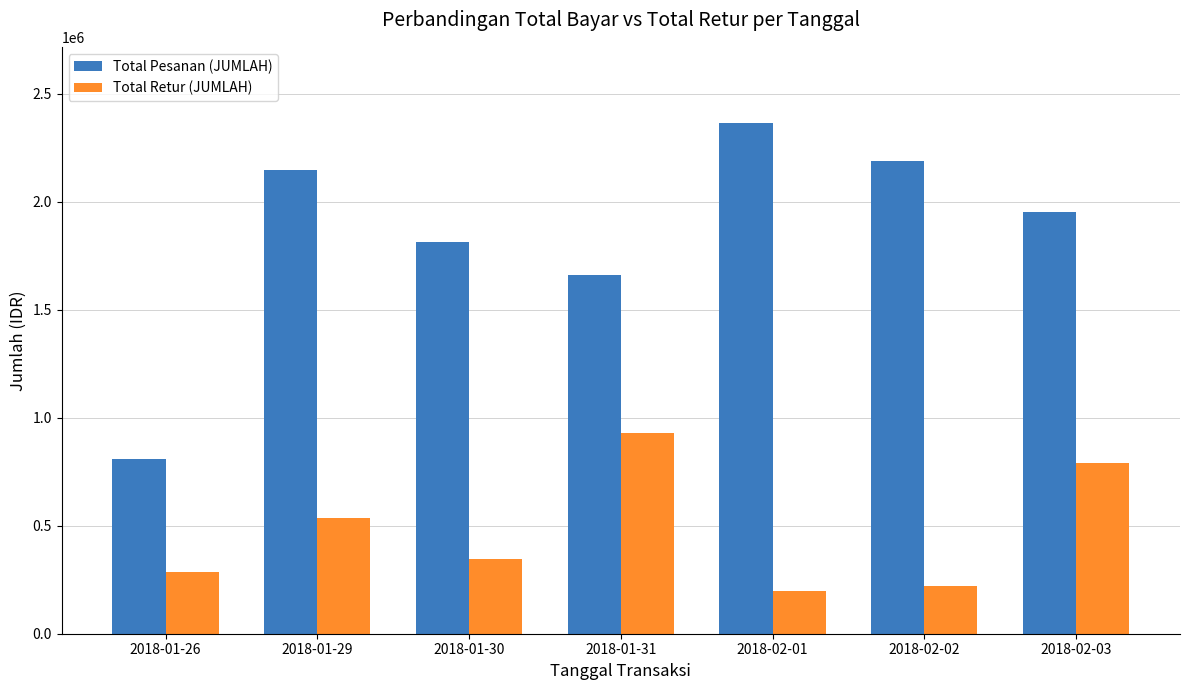

What is the sum of the Total Retur (JUMLAH) values at 2018-02-01 and 2018-02-02?

414838